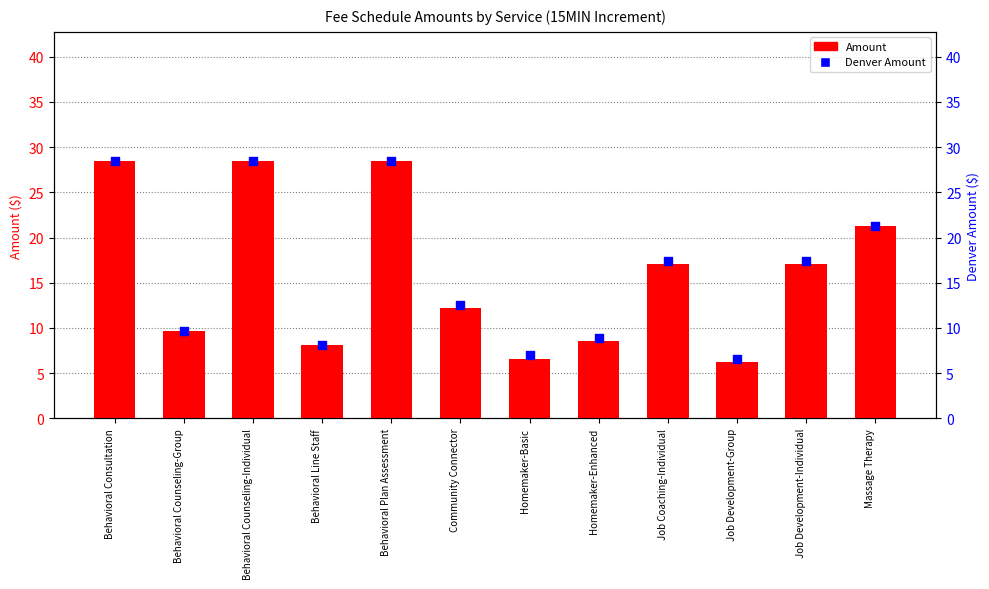

Which series has the largest Y range (max minus min)?

Amount